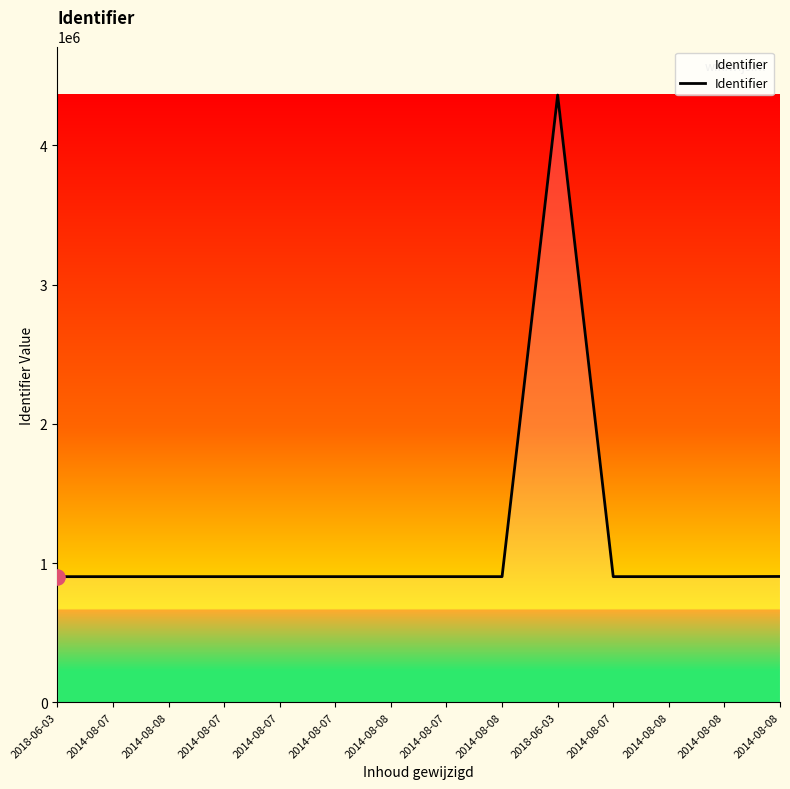

What is the change in value from 2018-06-03 to 2014-08-08?

+92